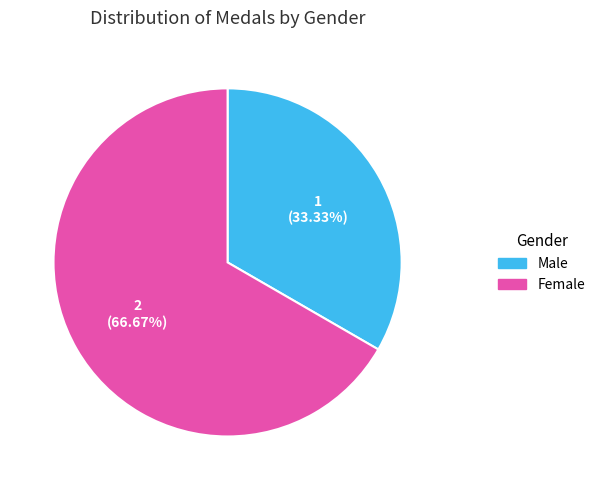

What is the ratio of the value at Female to the value at Male?

2.0